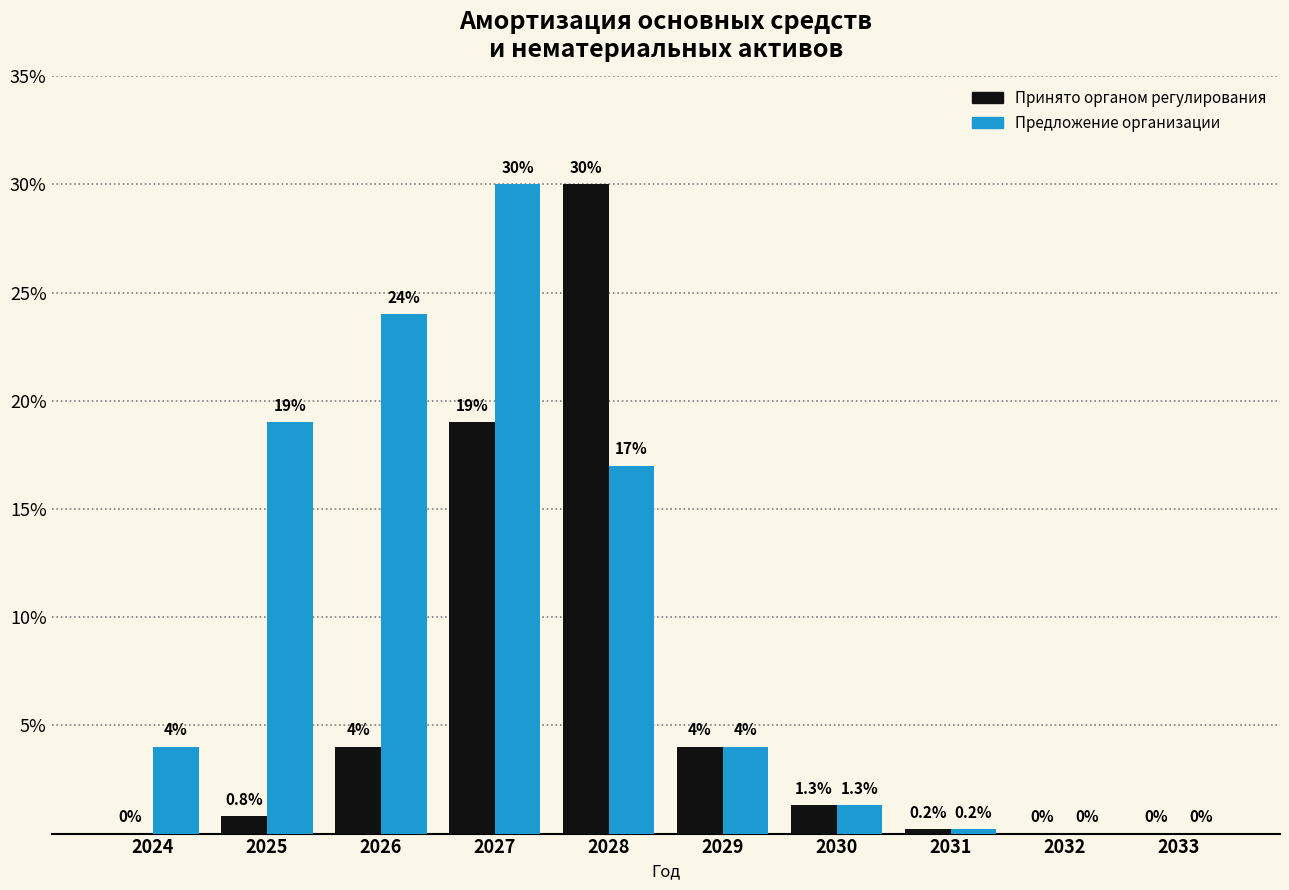

Are the bars grouped side by side (vs. stacked)?

Yes